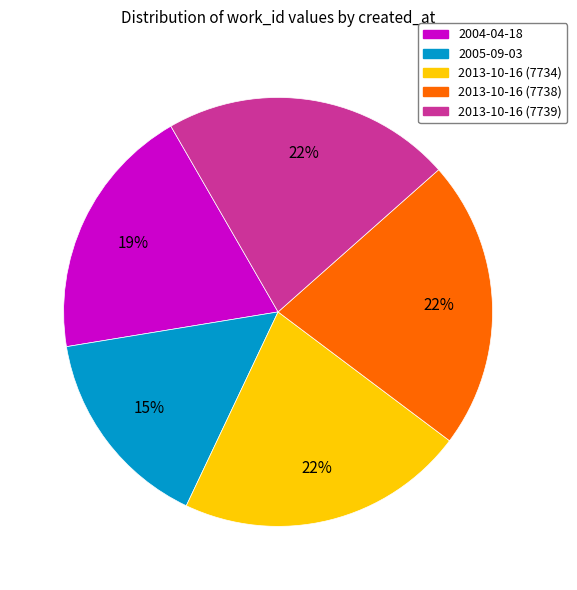

Does 2013-10-16 (7739) represent more than half of the total?

No